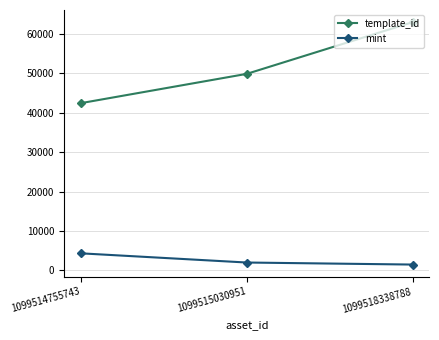

Read the template_id value at 1099514755743, to the nearest 100.

42400